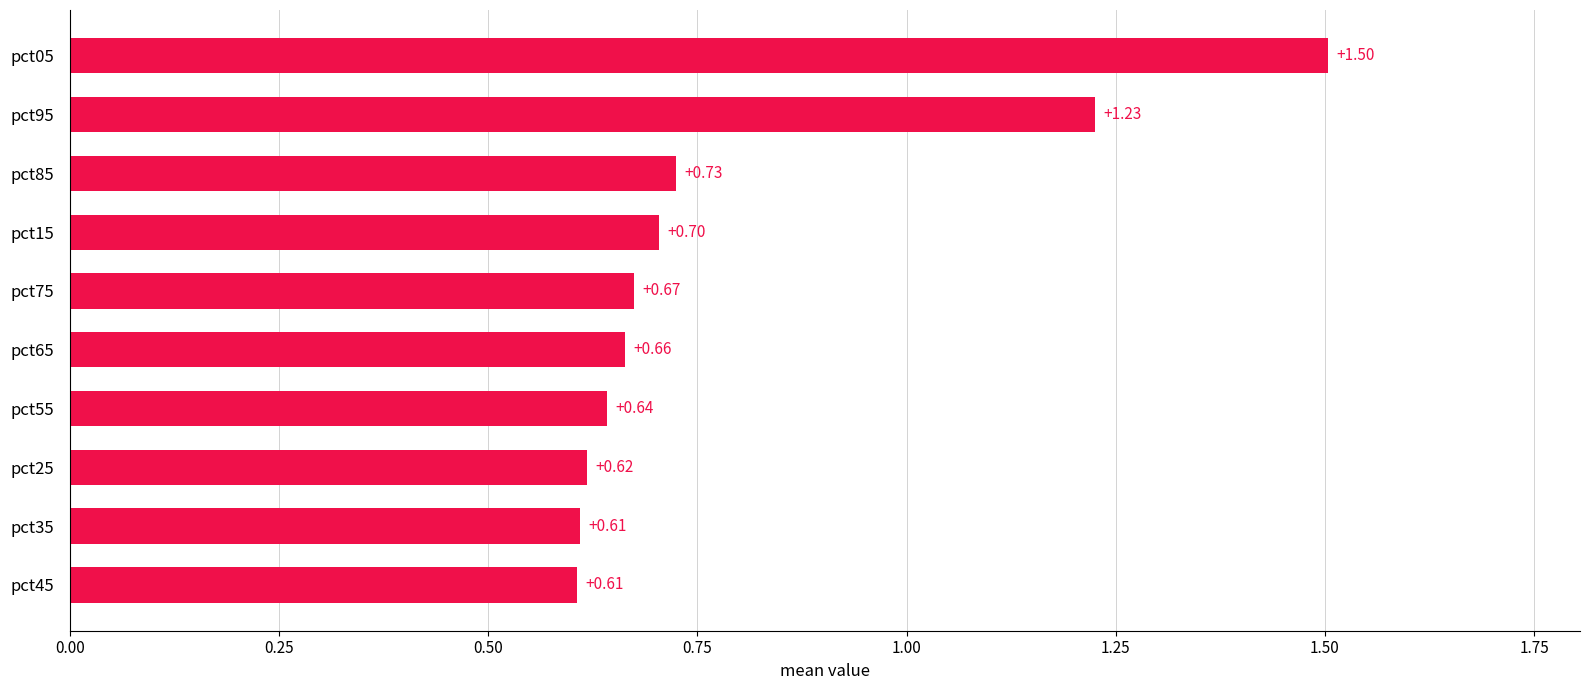

What is the difference between the values at pct85 and pct95?

0.5